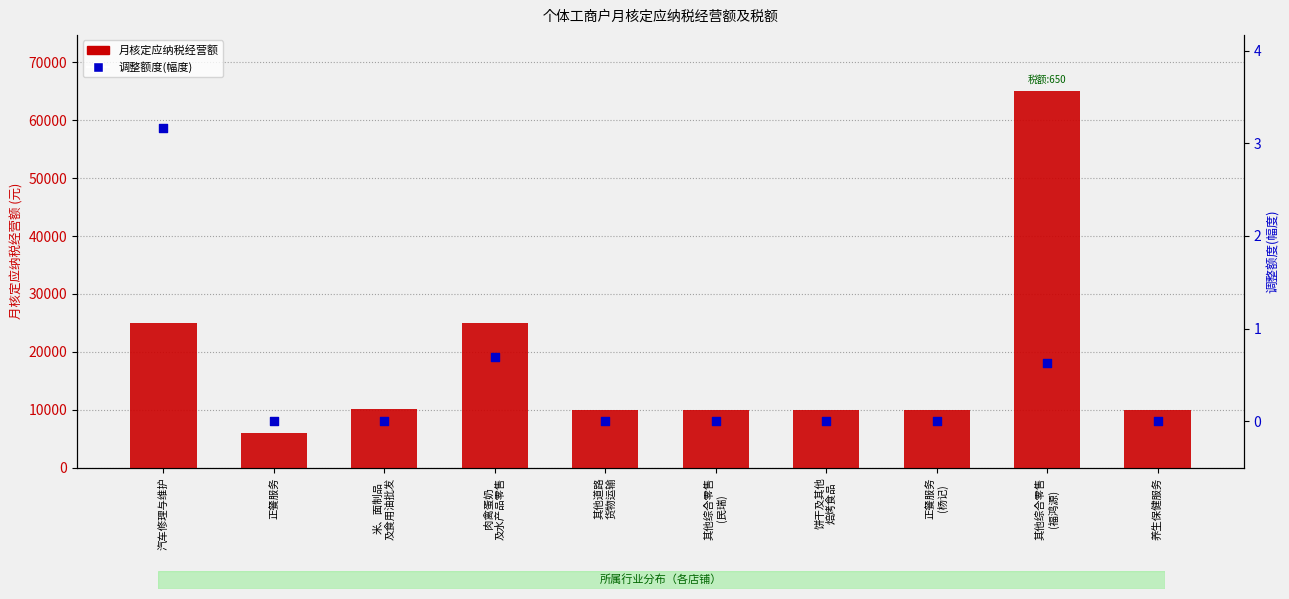

Is the value of 调整额度(幅度) at 养生保健服务 greater than the value of 月核定应纳税经营额 at 正餐服务
(杨记)?

No